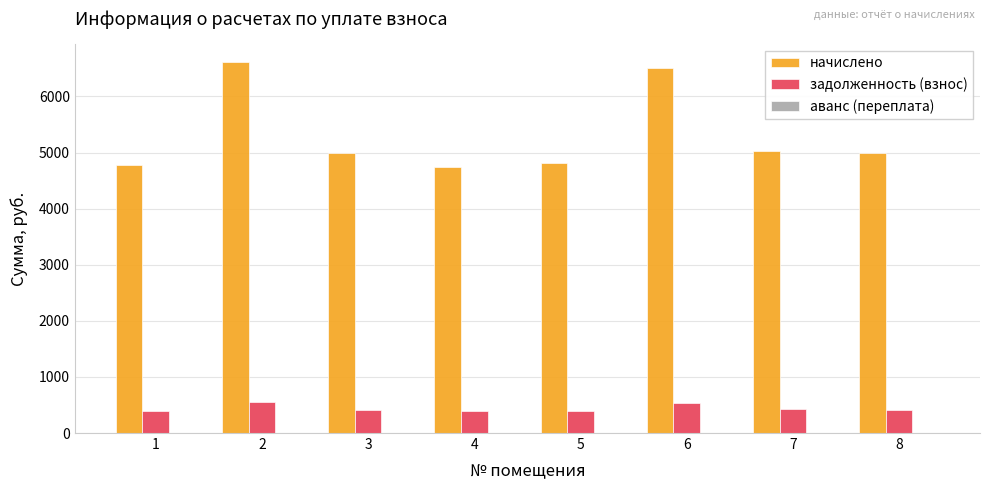

What is the greatest value displayed?

6605.0